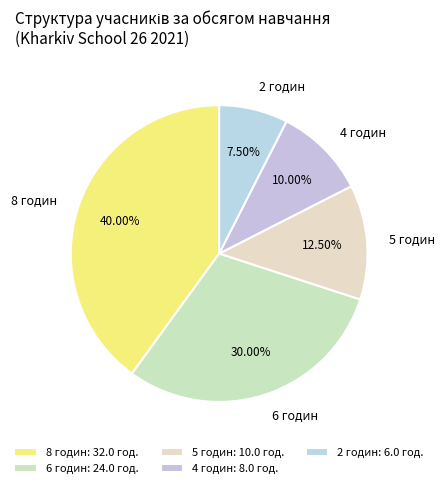

Combined, do 2 годин and 5 годин account for over 50%?

No